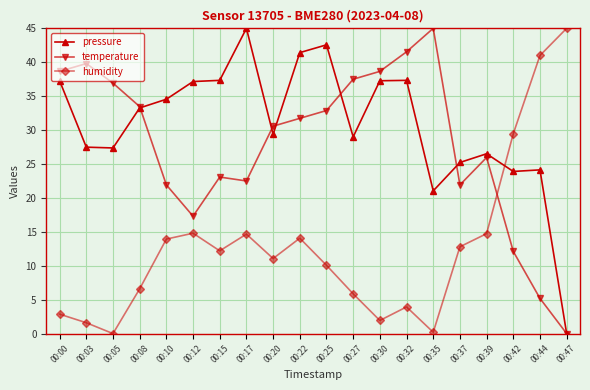

Which series changed the most between 00:12 and 00:25?

temperature